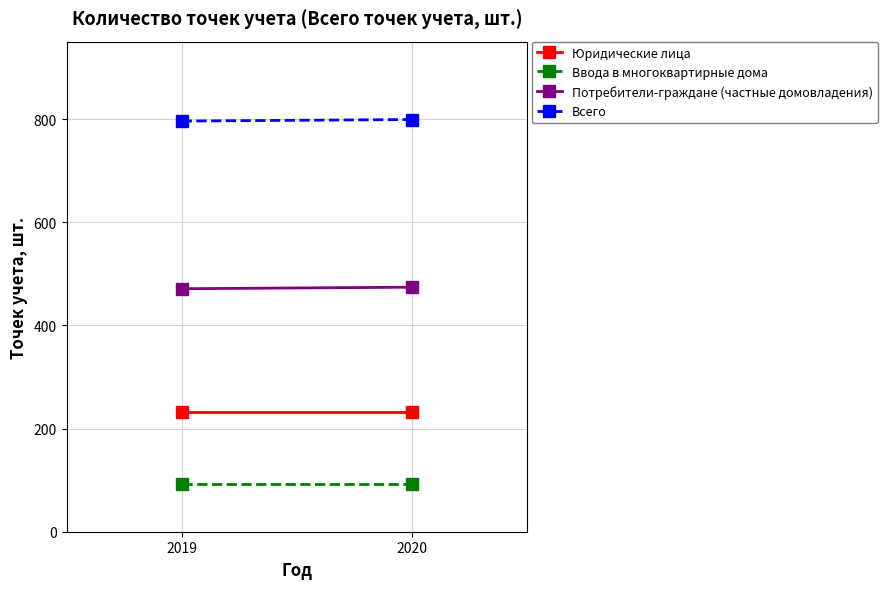

Which series changed the most between 2019 and 2020?

Потребители-граждане (частные домовладения)